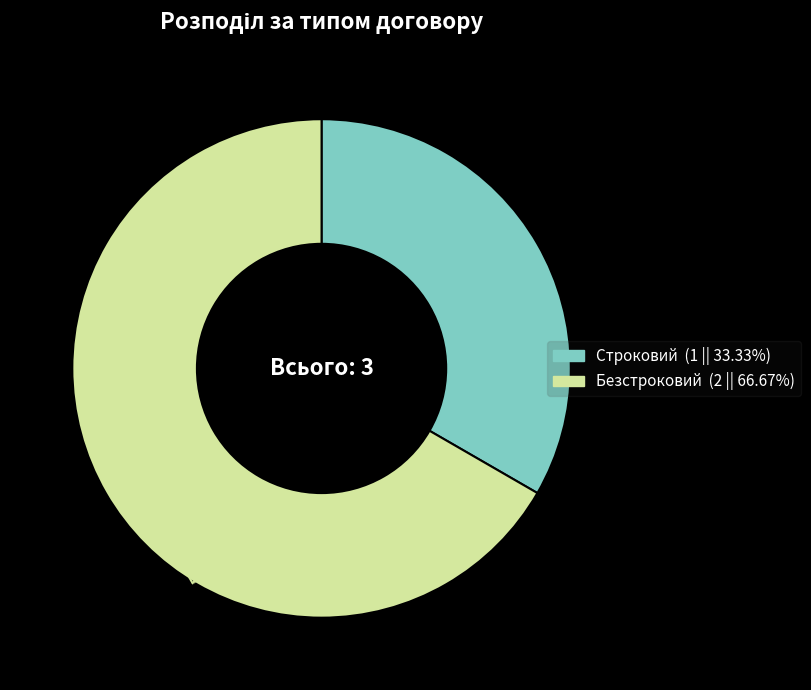

Which slice is the largest?

Безстроковий